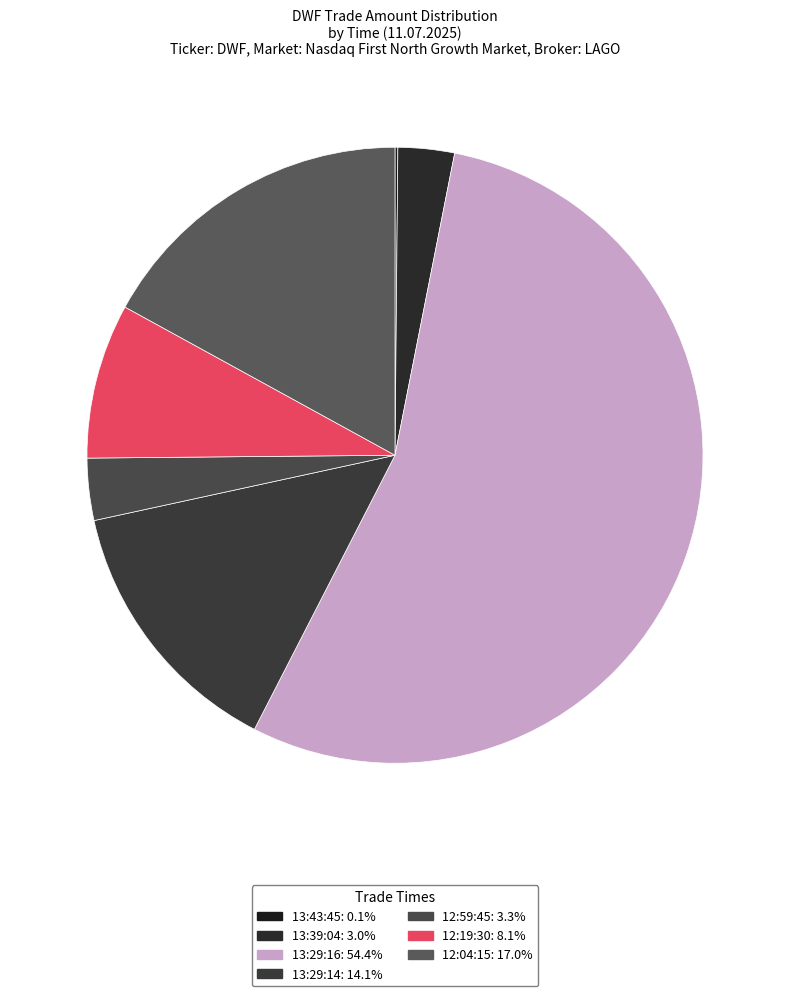

Do 13:29:16 and 12:19:30 together represent more than half of the pie?

Yes